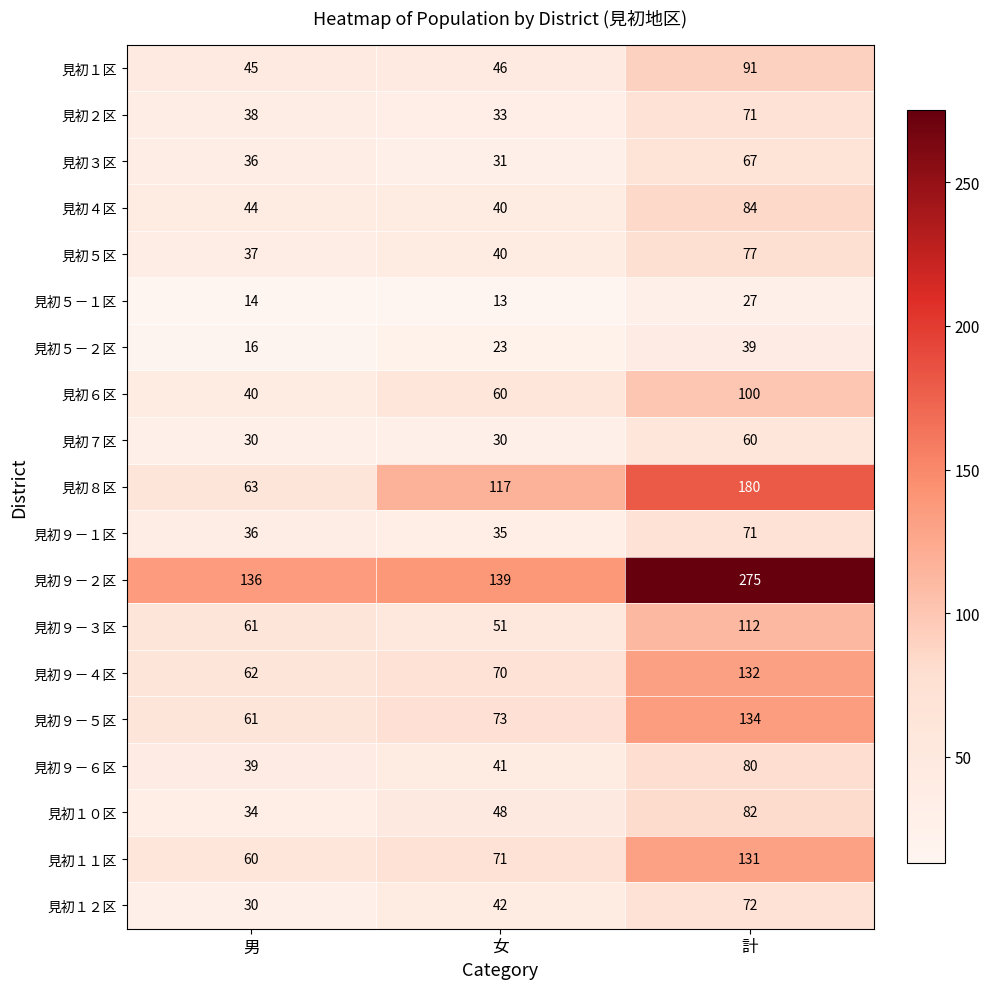

How many 見初７区 values are between 30 and 60?

3